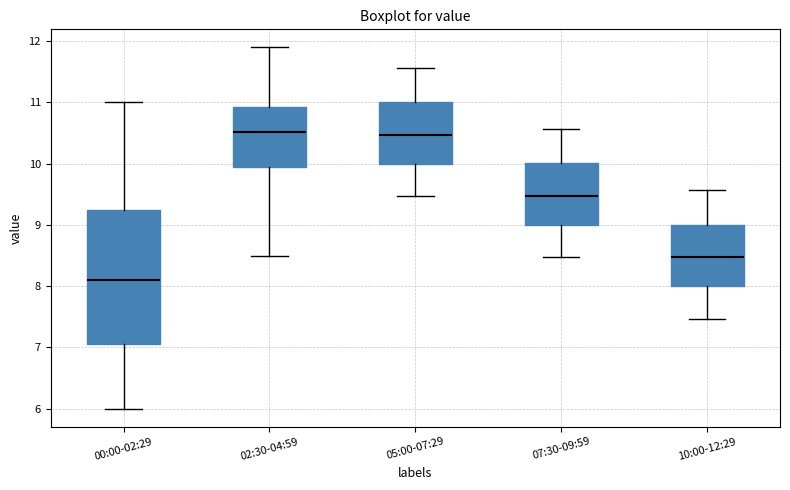

Comparing the boxes themselves (not the whiskers), which one is the tallest?

00:00-02:29